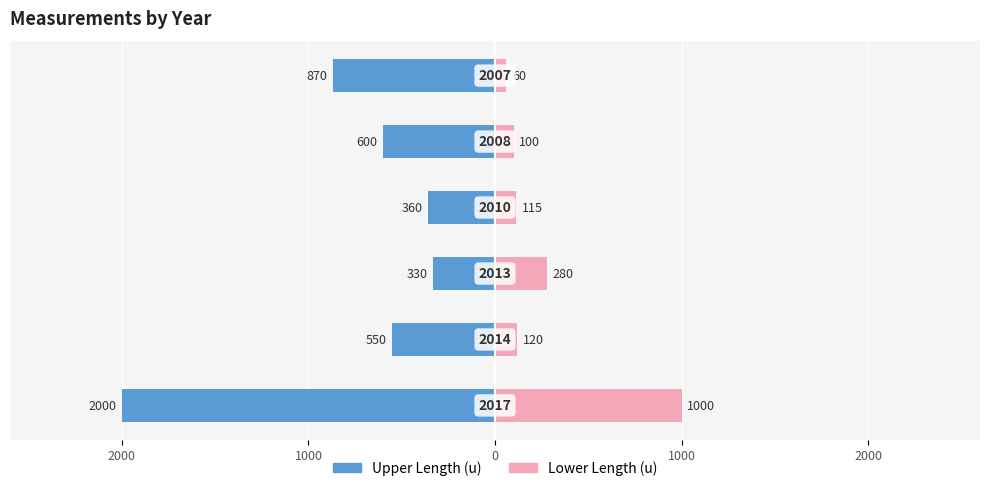

The value of Lower Length (u) at 2000 is 33. True or false?

False